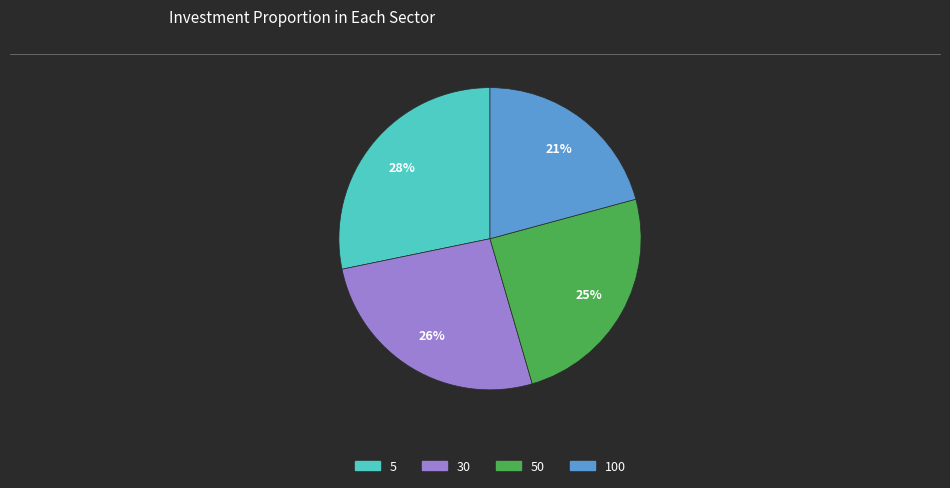

Is the sum of 100 and 30 greater than half?

No